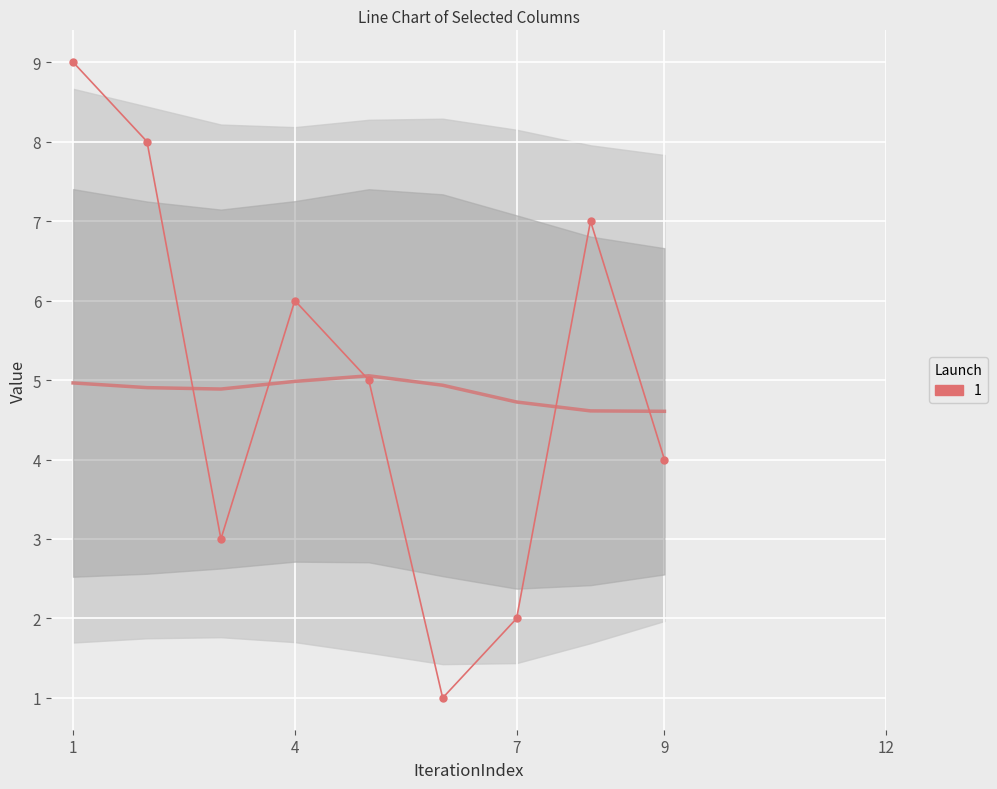

Is this an area chart (filled region under the line)?

No